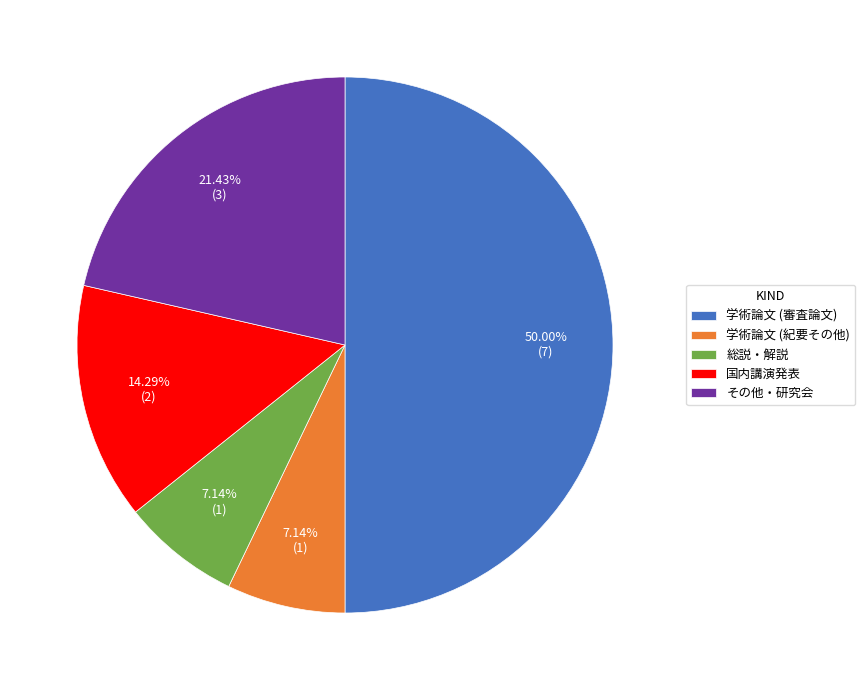

Does その他・研究会 represent more than half of the total?

No